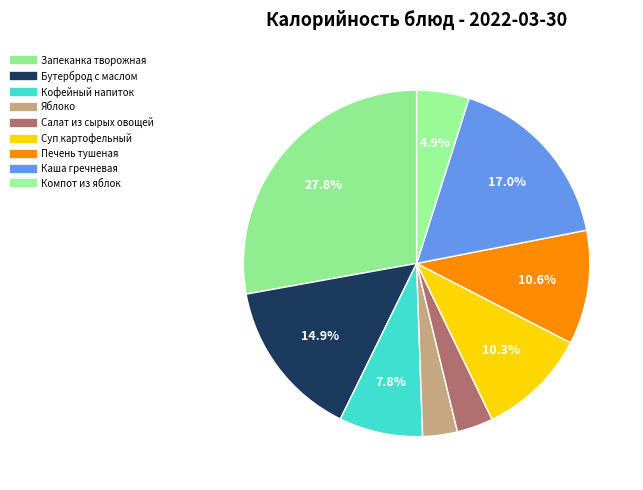

The Бутерброд с маслом slice represents 1% of the pie. True or false?

False